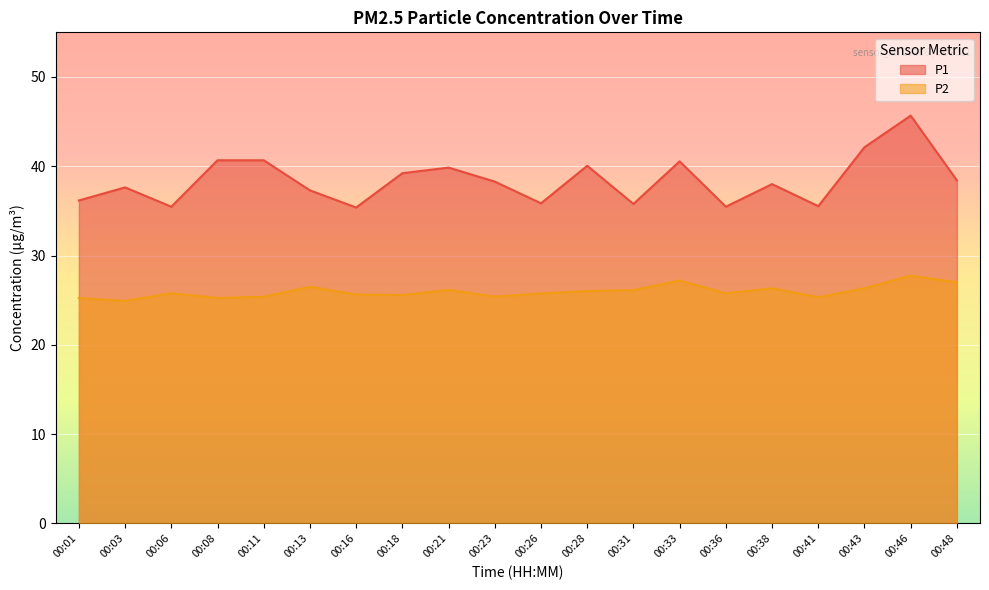

True or false: P2 and P1 cross at least once.

False